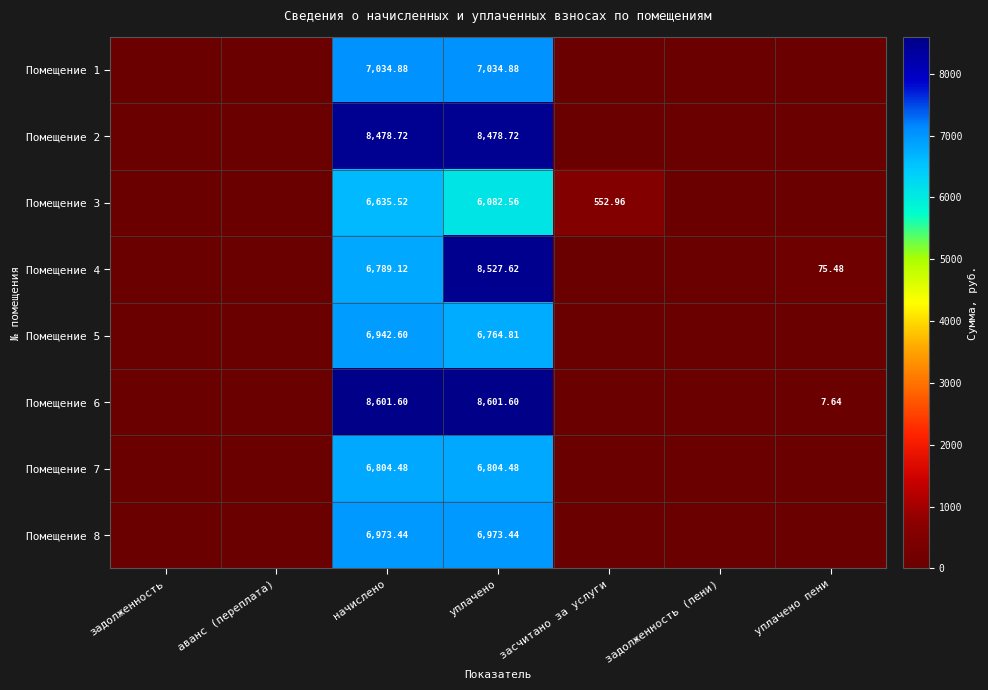

True or false: Помещение 5 has a value of 6764.8 at уплачено.

True